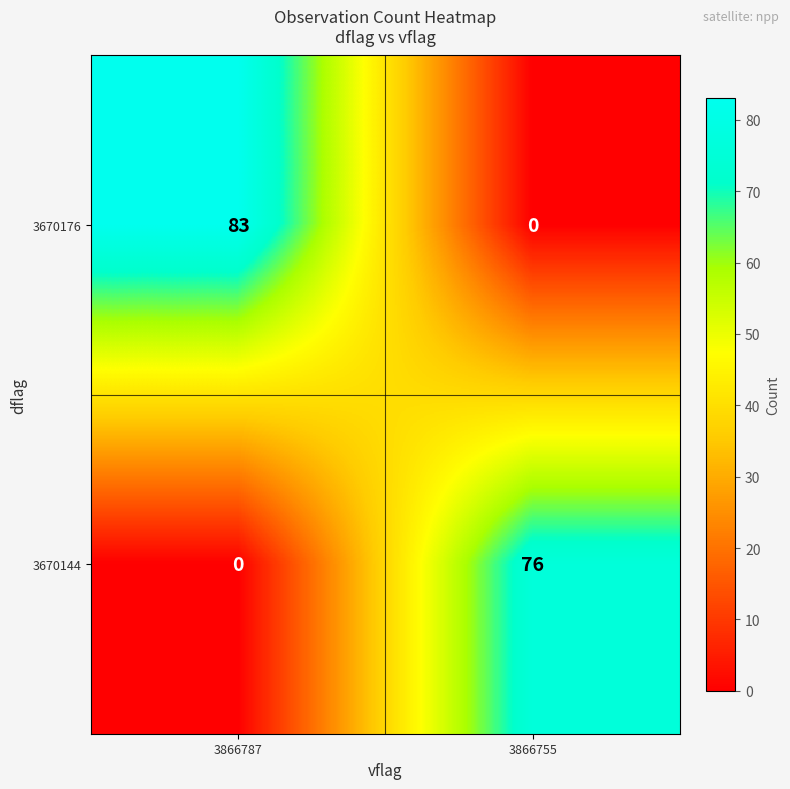

What is the sum of all 3670176 values?

83